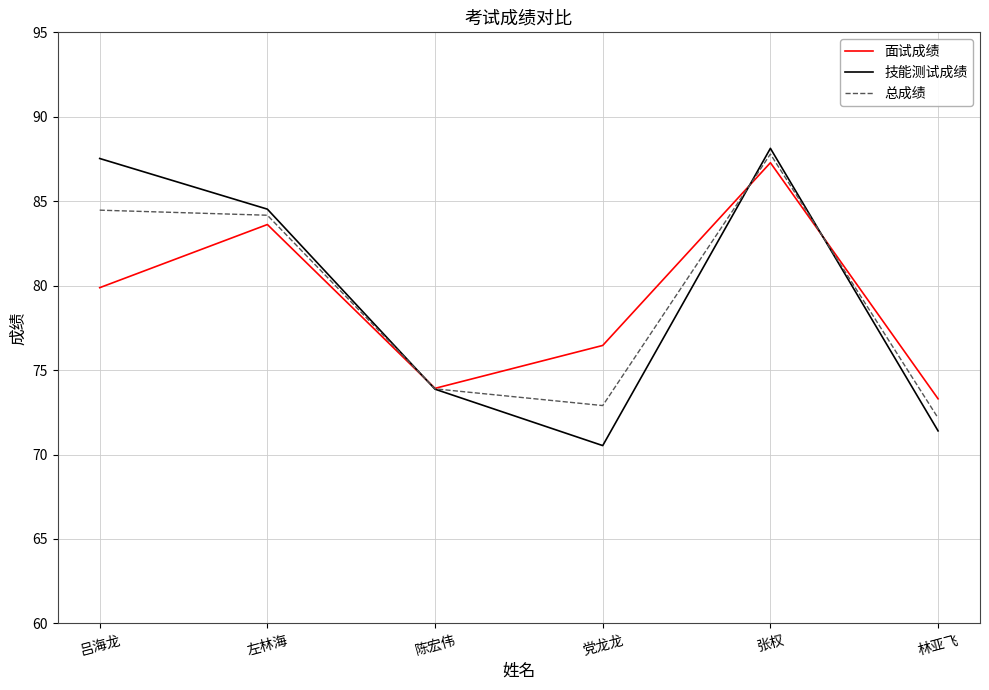

Does the chart display data point markers on the line(s)?

No